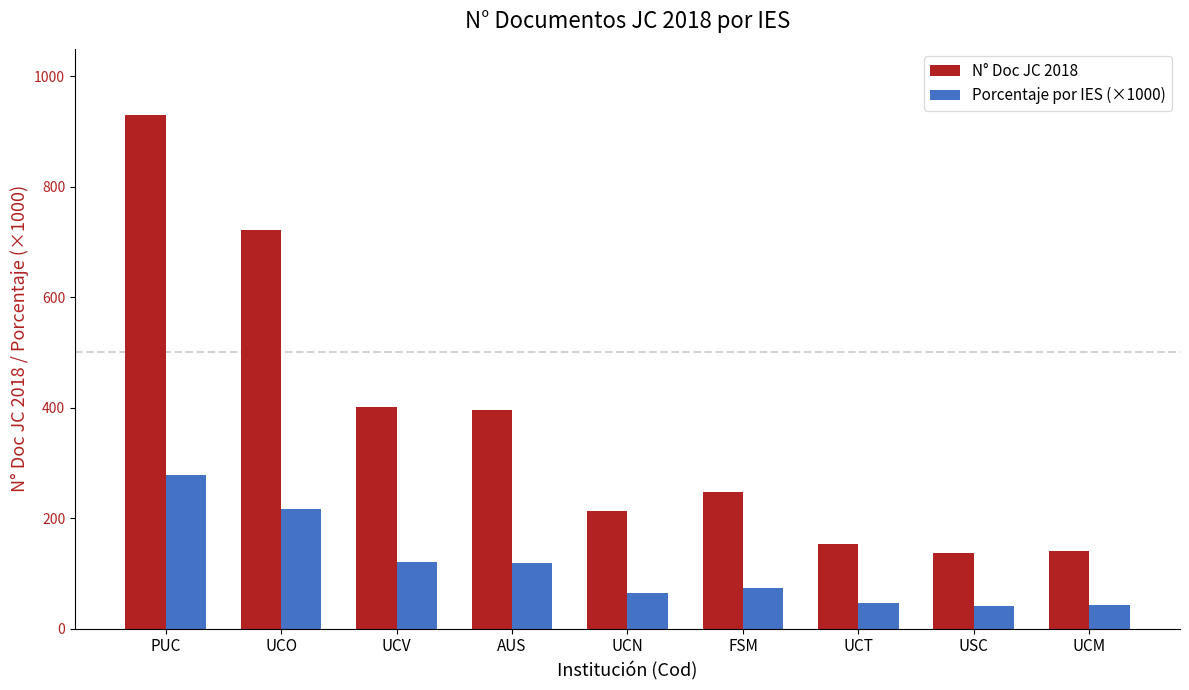

Between UCO and FSM, which series saw the biggest shift?

N° Doc JC 2018